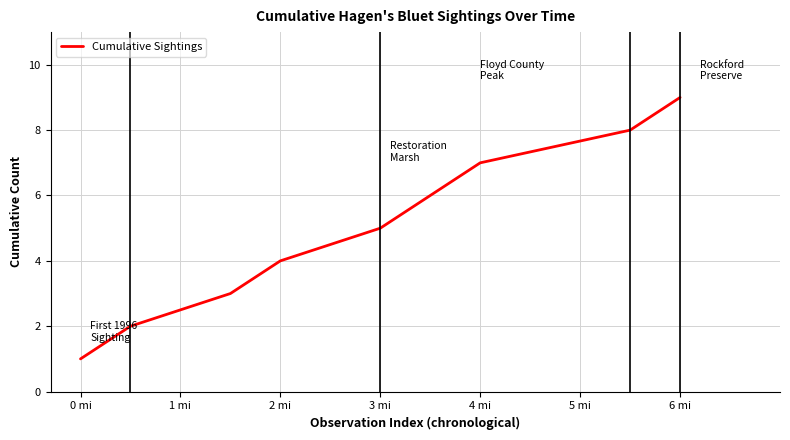

What is the maximum value shown in the chart?

9